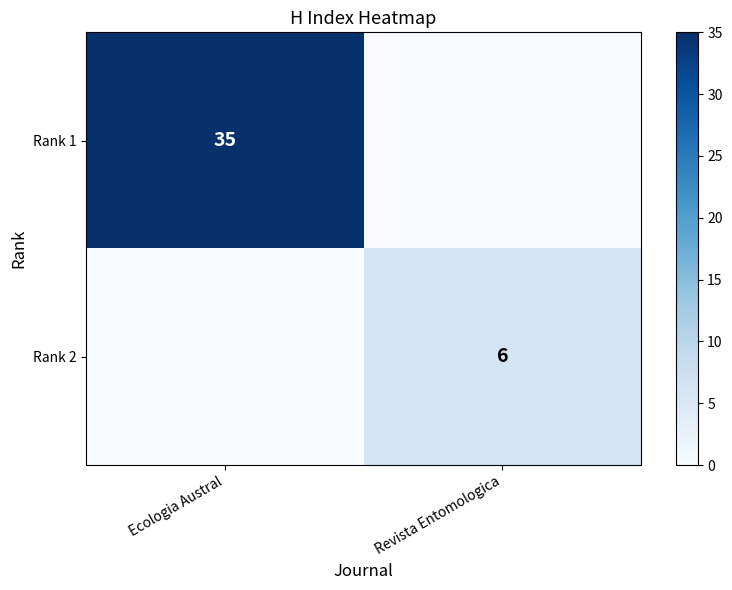

Is the value of Rank 2 at Revista Entomologica greater than the value of Rank 1 at Ecologia Austral?

No